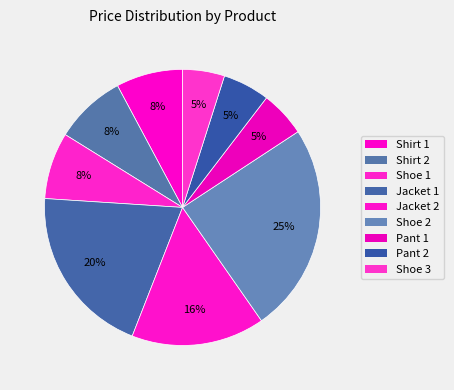

How many slices are in this pie chart?

9